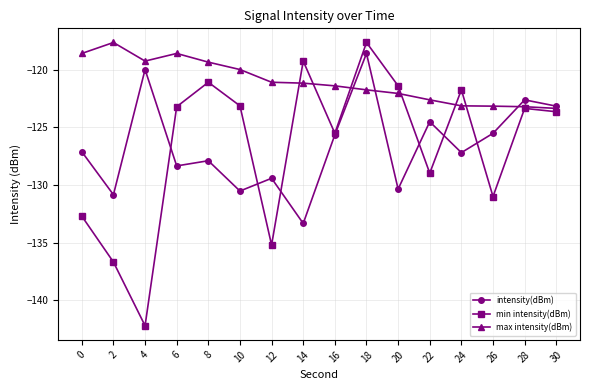

How many distinct data groups are displayed?

3